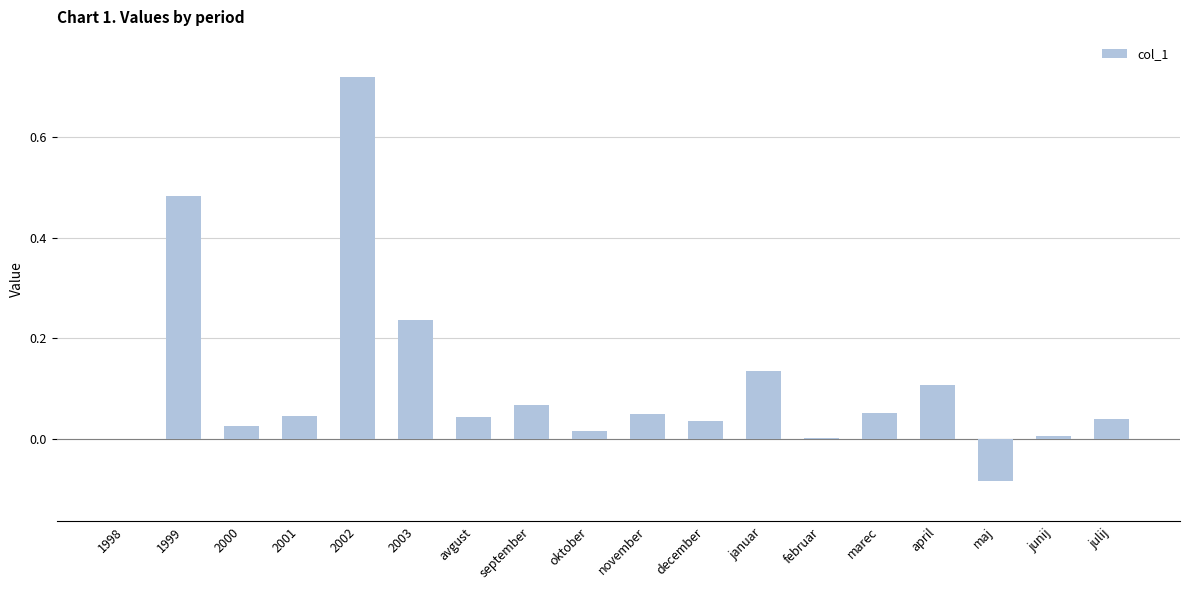

Which label corresponds to the largest value in the chart?

2002